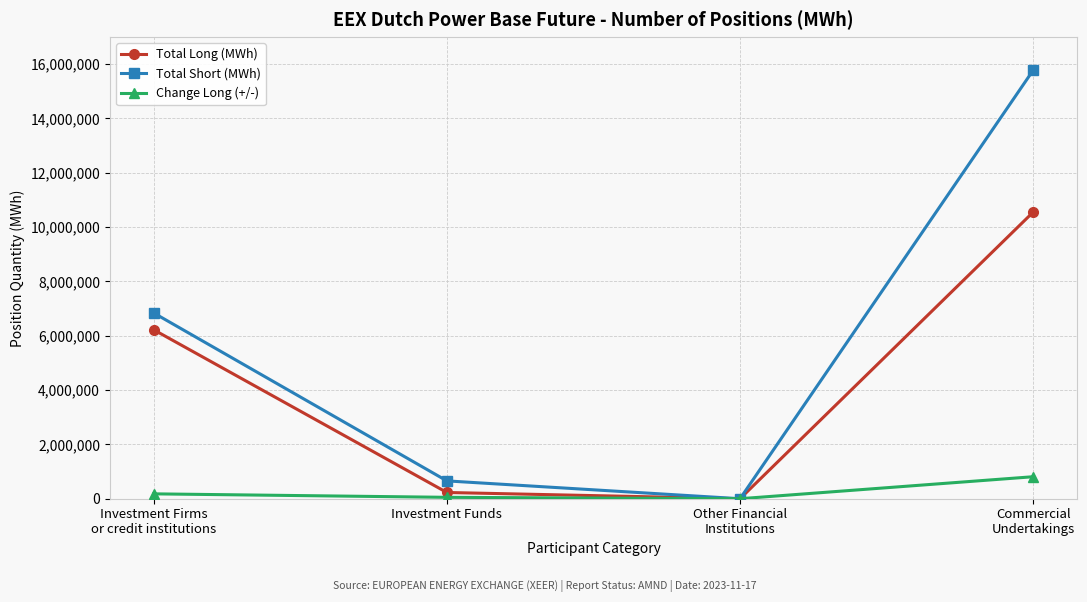

Which category has the highest value across all series?

Commercial
Undertakings